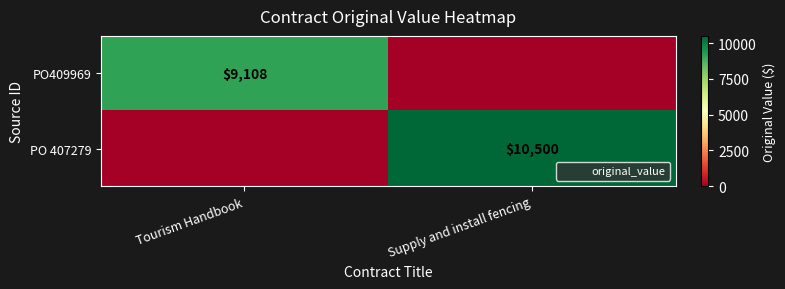

What is the difference between the PO409969 values at Supply and install fencing and Tourism Handbook?

9108